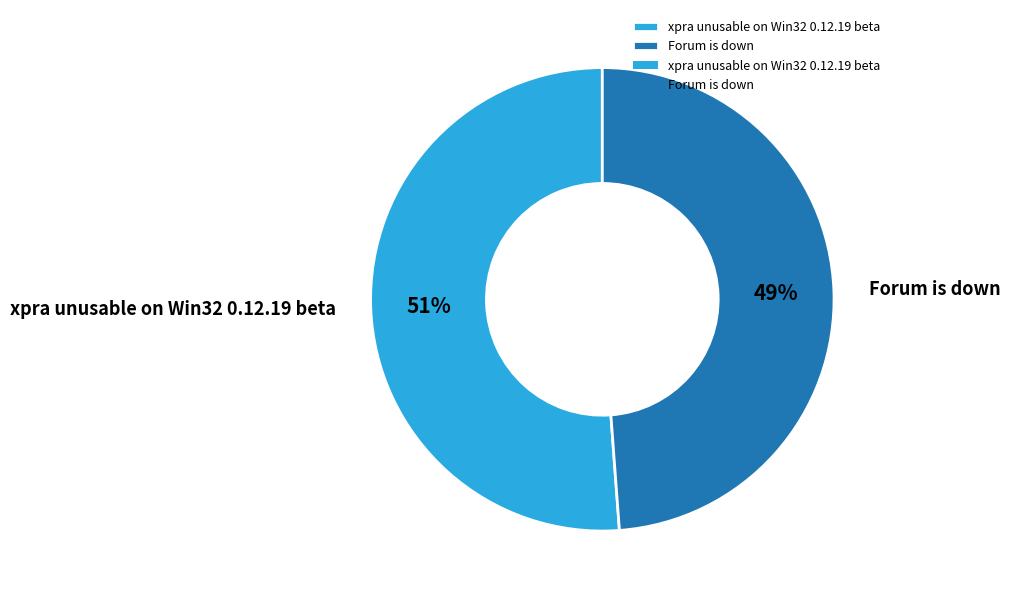

Do Forum is down and xpra unusable on Win32 0.12.19 beta together represent more than half of the pie?

Yes